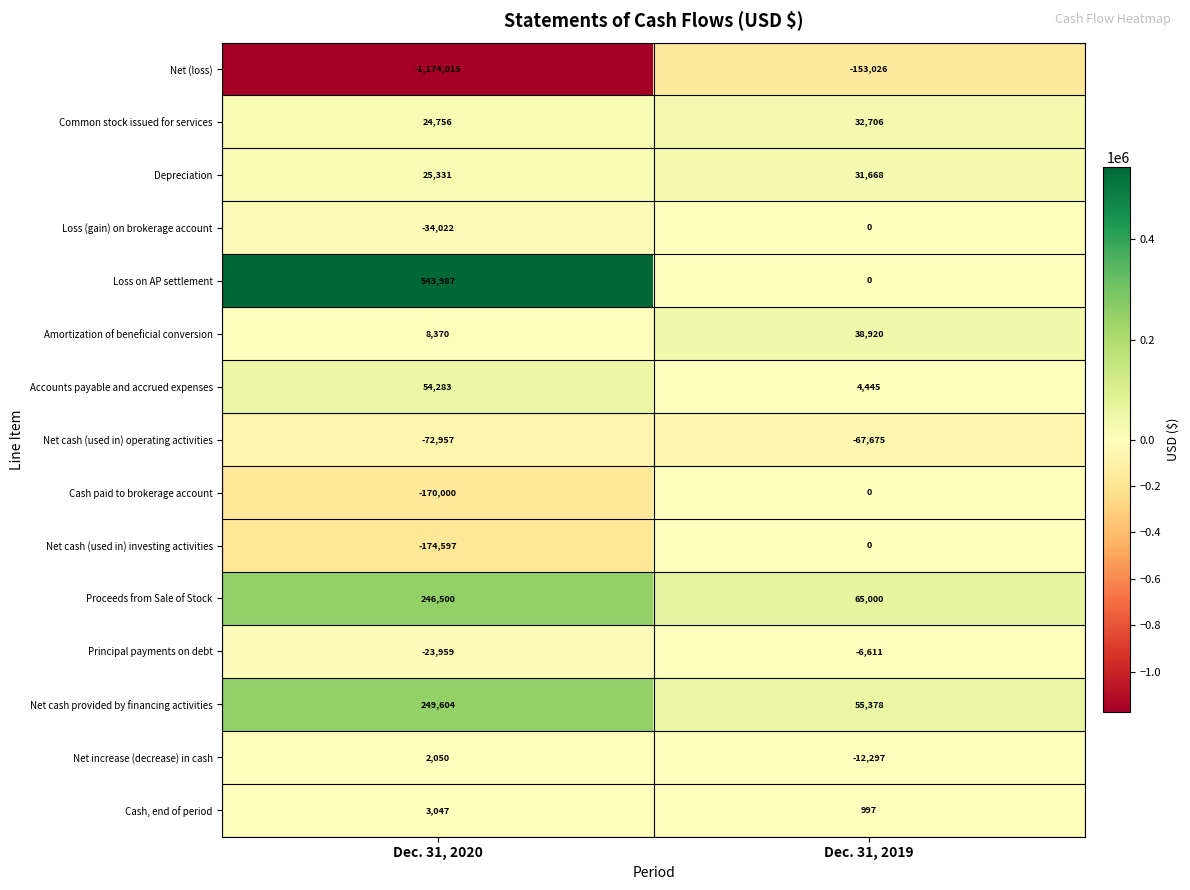

Which series changed the most between Dec. 31, 2020 and Dec. 31, 2019?

Net (loss)